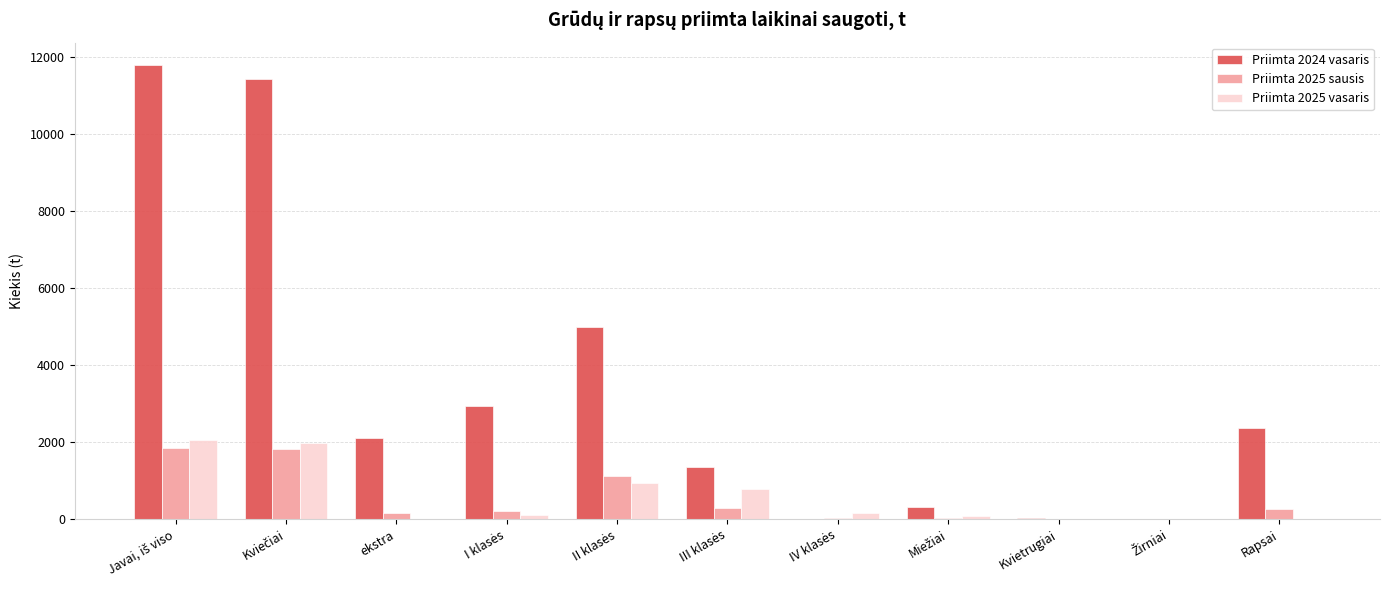

What is the highest value of the Priimta 2025 sausis series?

1835.5